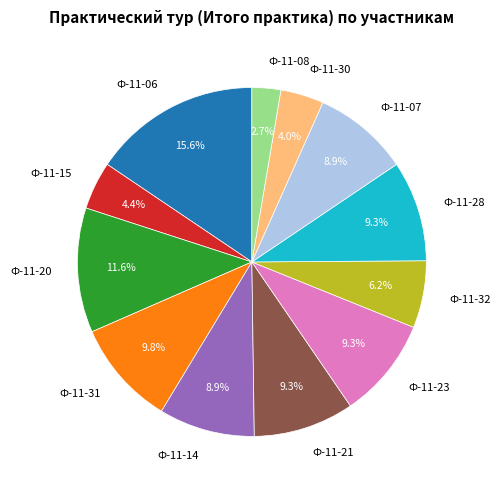

What is the smallest slice in the pie chart?

Ф-11-08